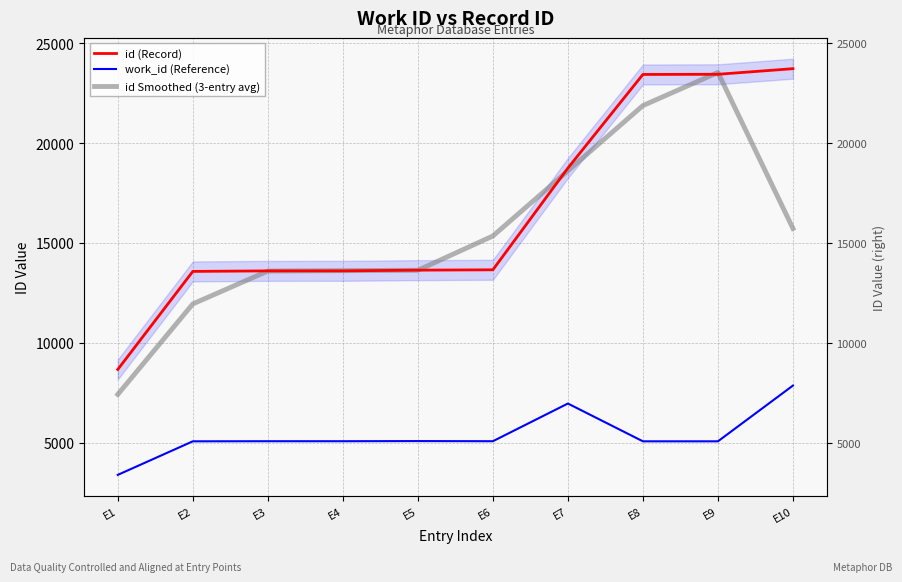

How many series are shown in this chart?

3